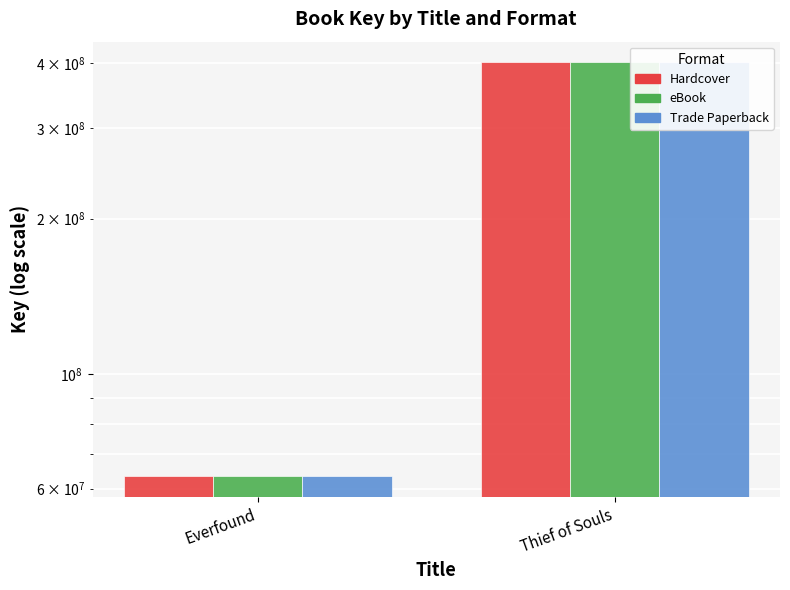

What is the difference between the maximum and minimum values in the eBook series?

338314999